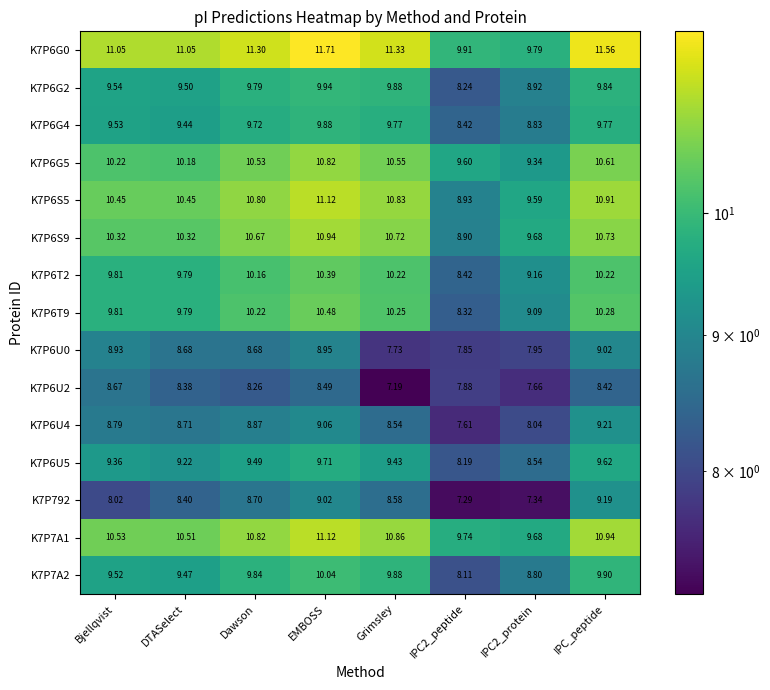

What is the maximum value shown in the chart?

11.7